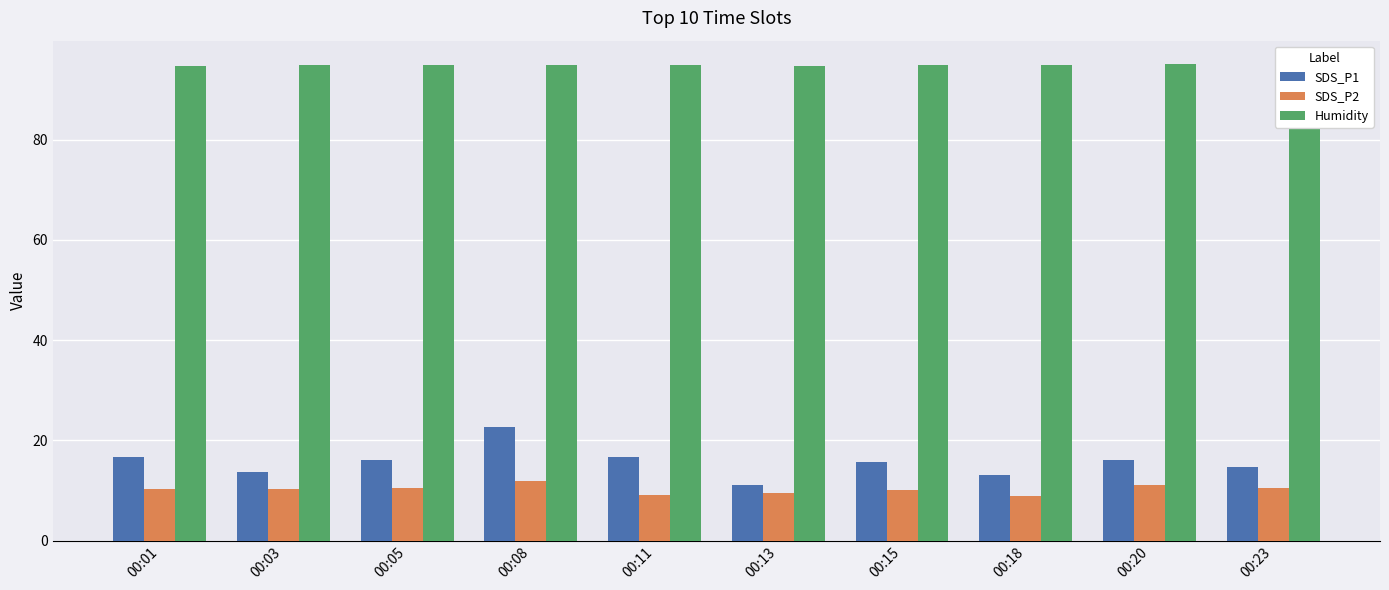

Does the chart contain any negative values?

No